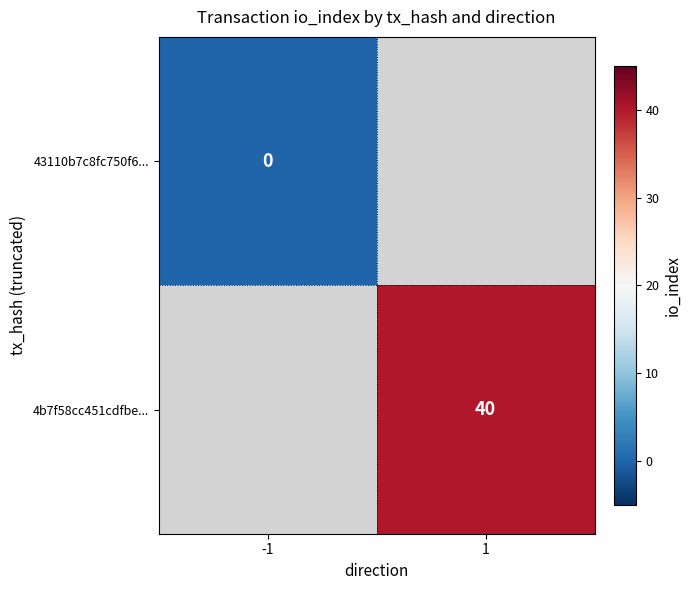

True or false: 4b7f58cc451cdfbe... has a value of 40 at 1.

True